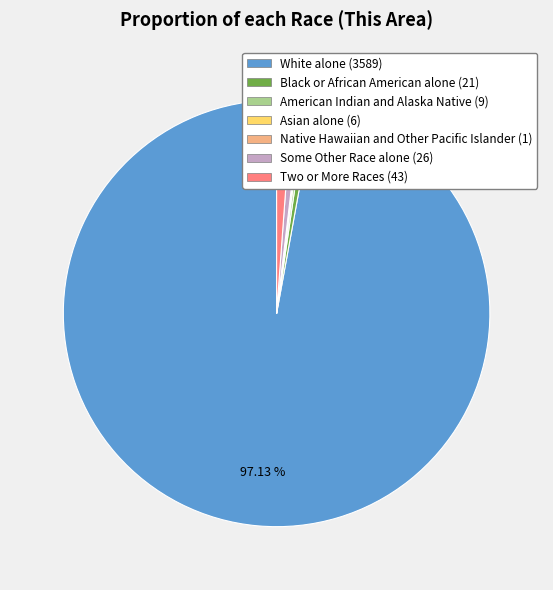

Do White alone and Black or African American alone together represent more than half of the pie?

Yes